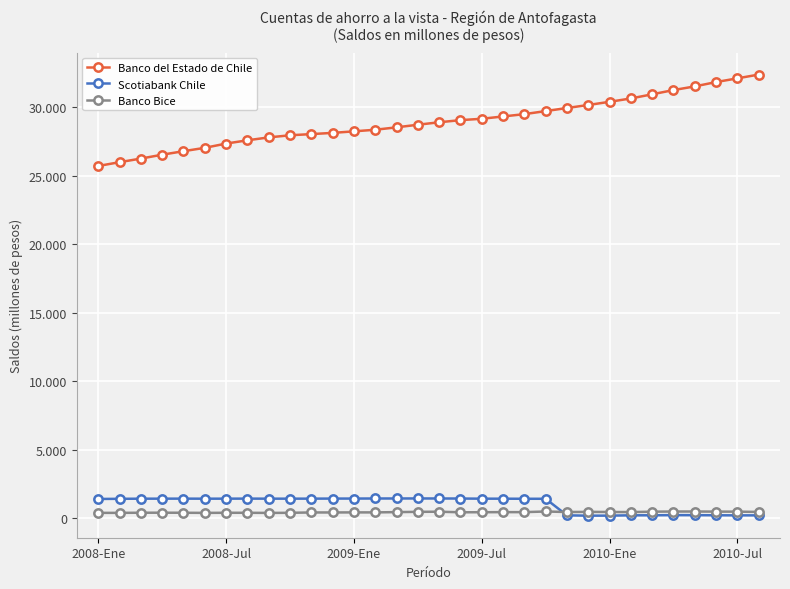

What are all the series names shown in the legend?

Banco del Estado de Chile, Scotiabank Chile, Banco Bice